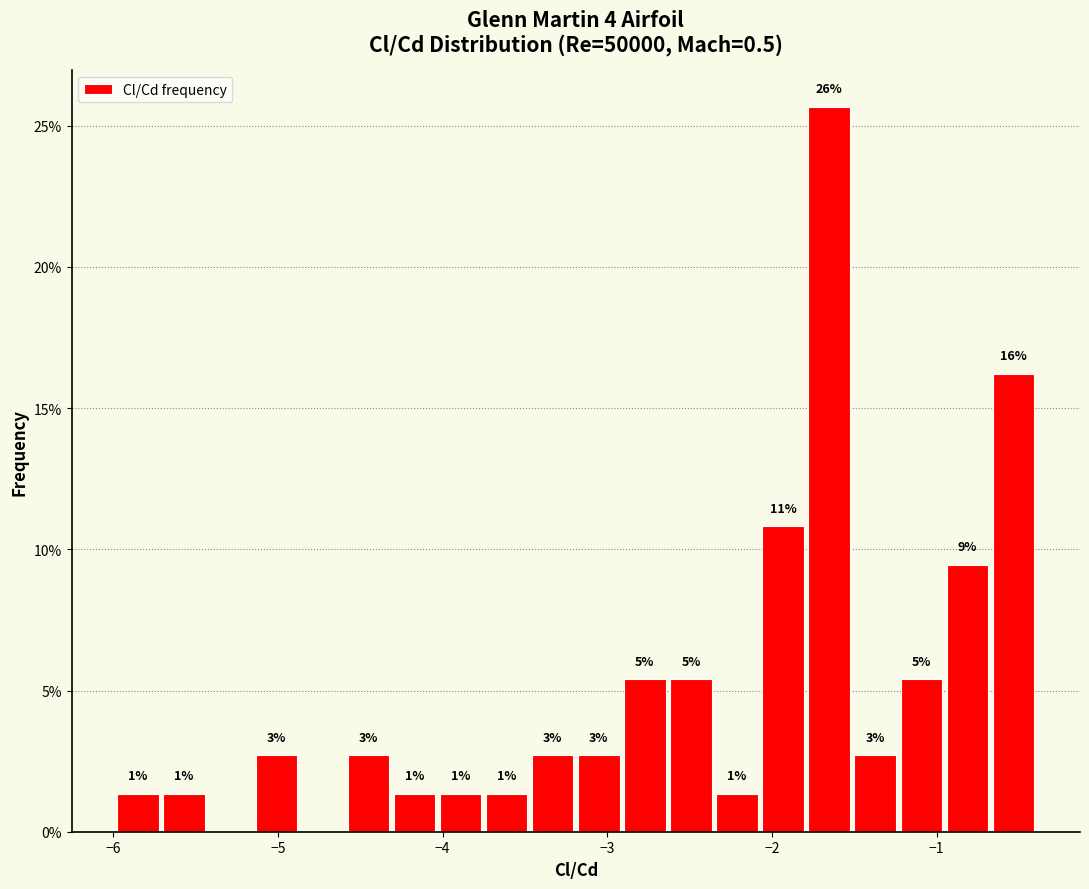

Around what value on the x-axis is the tallest bar? Give the approximate position of its centre, as read against the axis.

-1.7